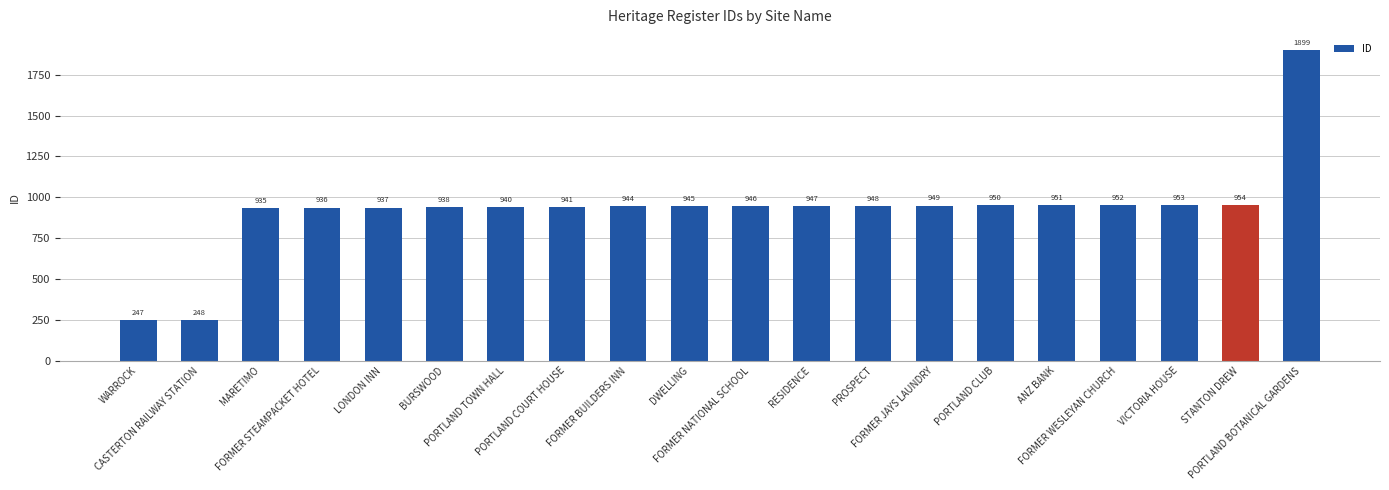

Which category has the highest value across all series?

PORTLAND BOTANICAL GARDENS